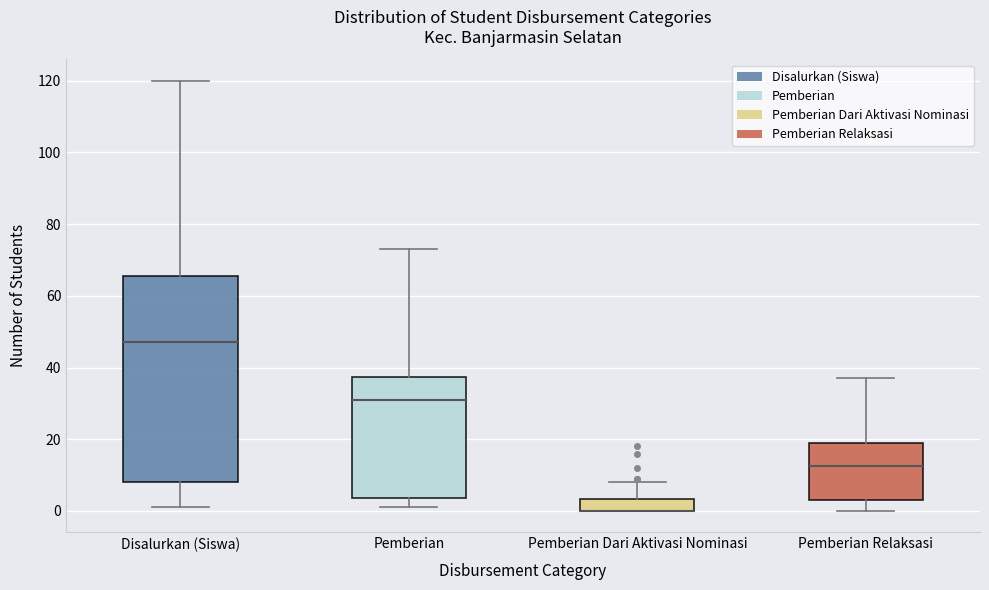

Reading left to right, transcribe this box plot: for each box, give where its median line is, the range the box spans, and where its two whiskers end, as read against the y-axis. The values are not printed on the chart, so give them approximately, as read against the axis.

Disalurkan (Siswa): median 48, box 8 to 66, whiskers 2 to 120
Pemberian: median 32, box 4 to 38, whiskers 2 to 74
Pemberian Dari Aktivasi Nominasi: median 0 (drawn on the box's lower edge), box 0 to 4, whiskers 0 to 8
Pemberian Relaksasi: median 12, box 4 to 20, whiskers 0 to 38